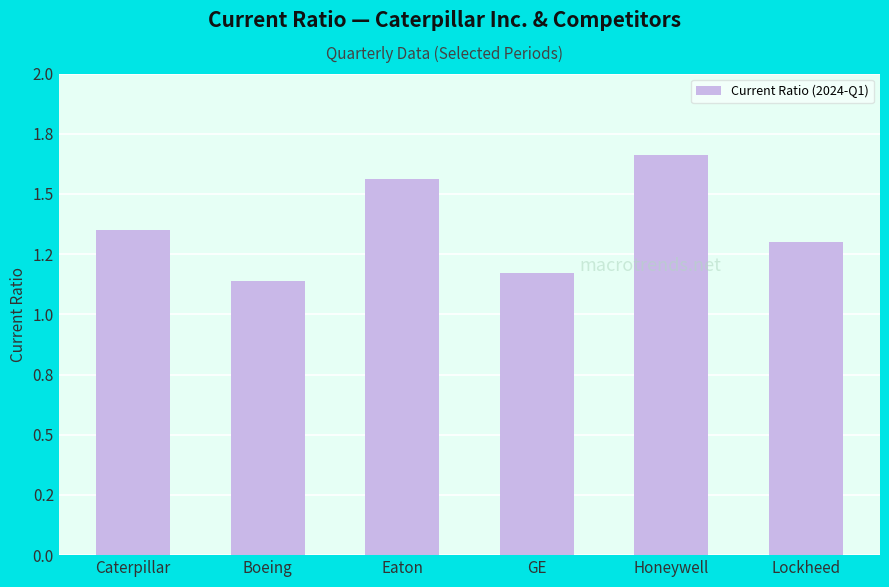

What is the sum of all values?

8.2